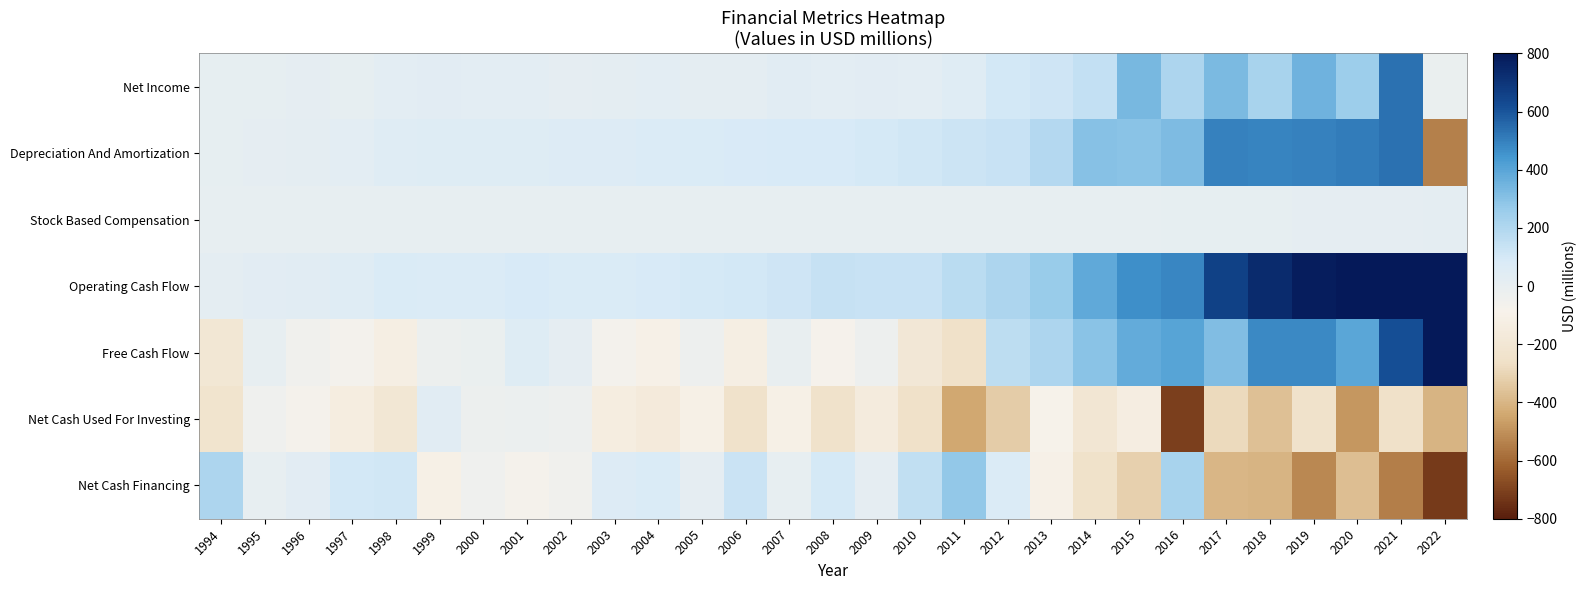

How many data points does each series have?

29